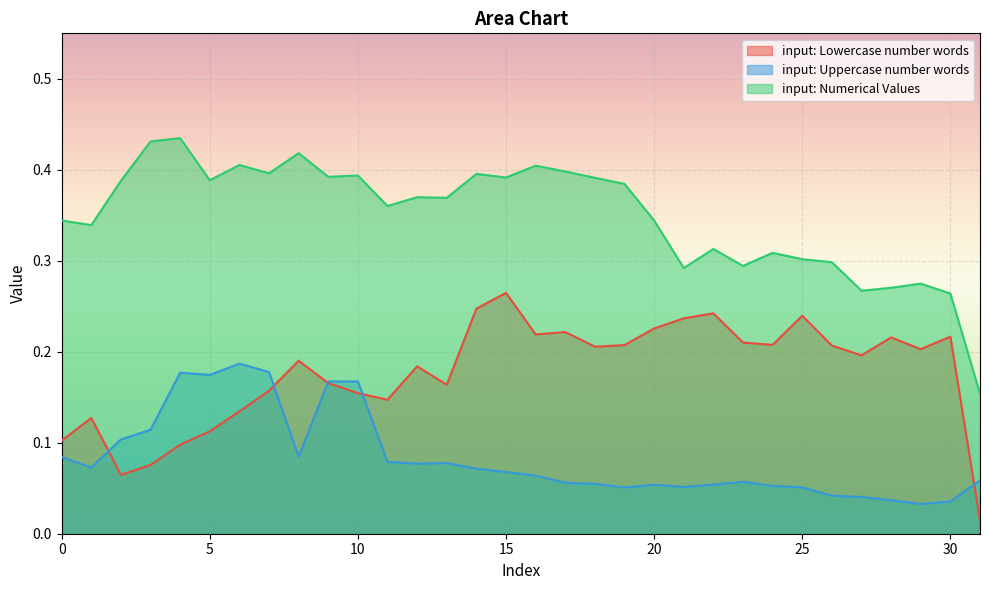

What is the approximate value of input: Numerical Values at 12?

0.4